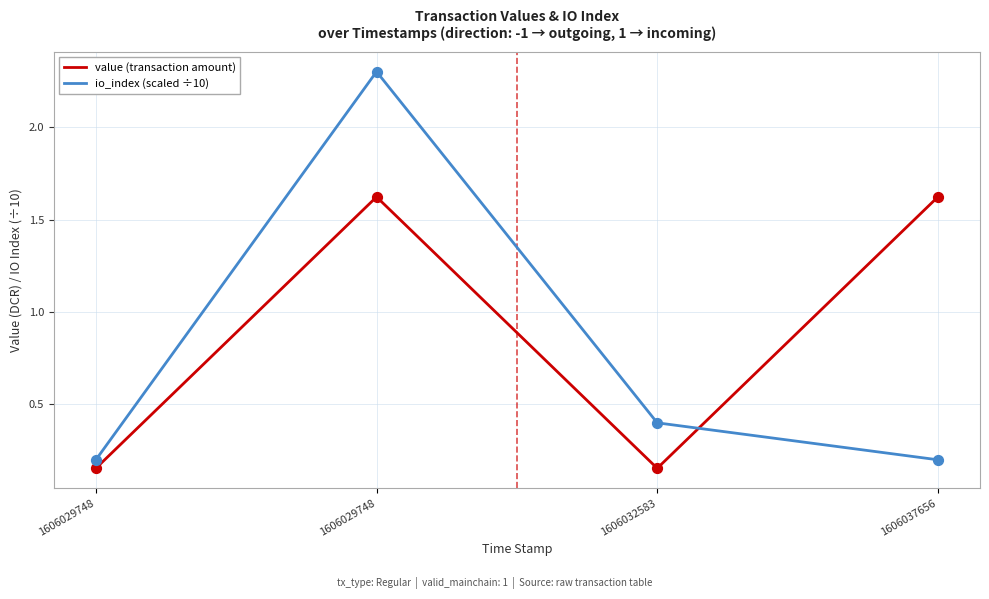

Is the value of value (transaction amount) at 1606037656 greater than the value of io_index (scaled ÷10) at 1606029748?

Yes